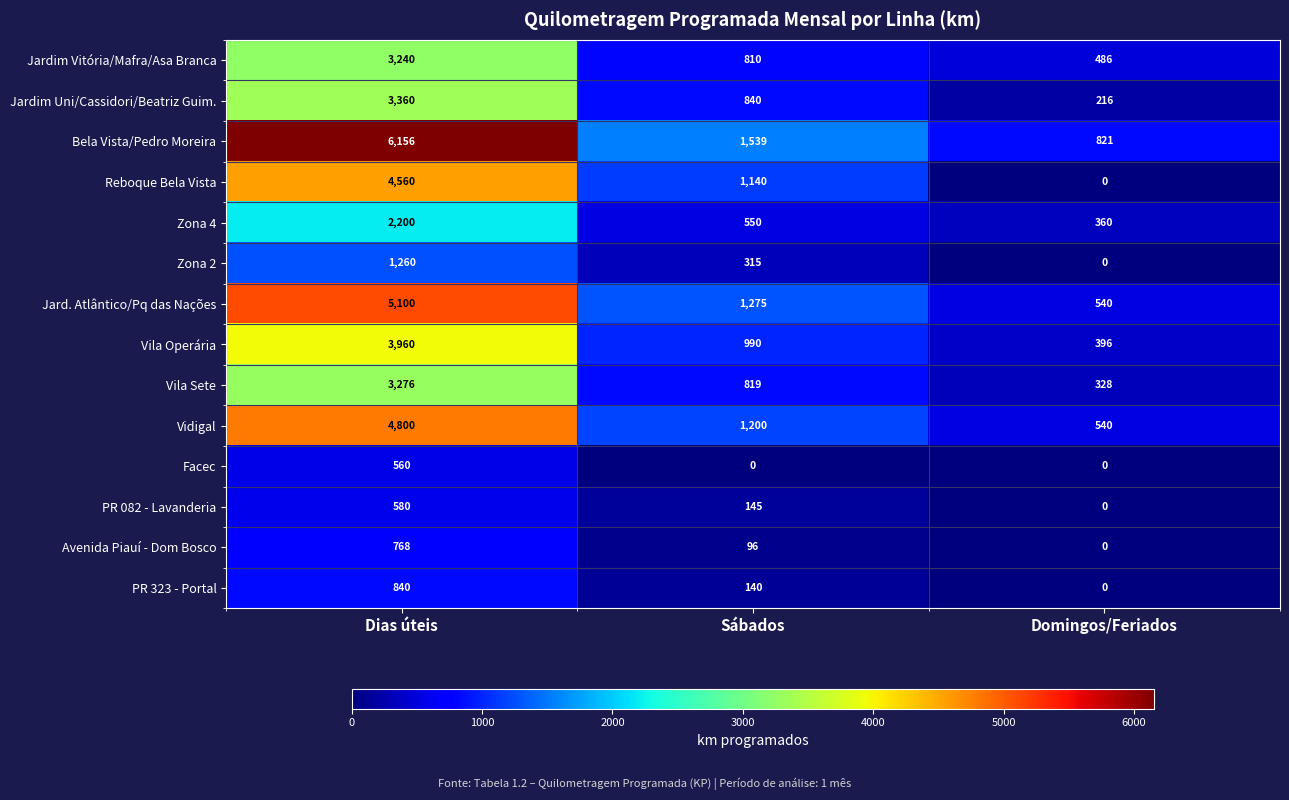

Rank the series at Sábados from lowest to highest value.

Facec, Avenida Piauí - Dom Bosco, PR 323 - Portal, PR 082 - Lavanderia, Zona 2, Zona 4, Jardim Vitória/Mafra/Asa Branca, Vila Sete, Jardim Uni/Cassidori/Beatriz Guim., Vila Operária, Reboque Bela Vista, Vidigal, Jard. Atlântico/Pq das Nações, Bela Vista/Pedro Moreira